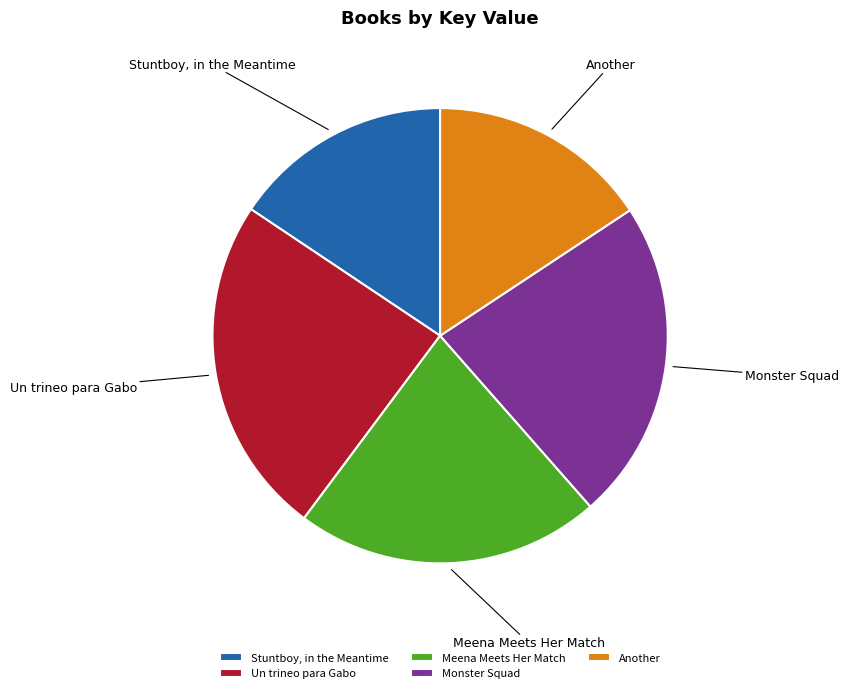

Does Meena Meets Her Match account for over 50% of the chart?

No